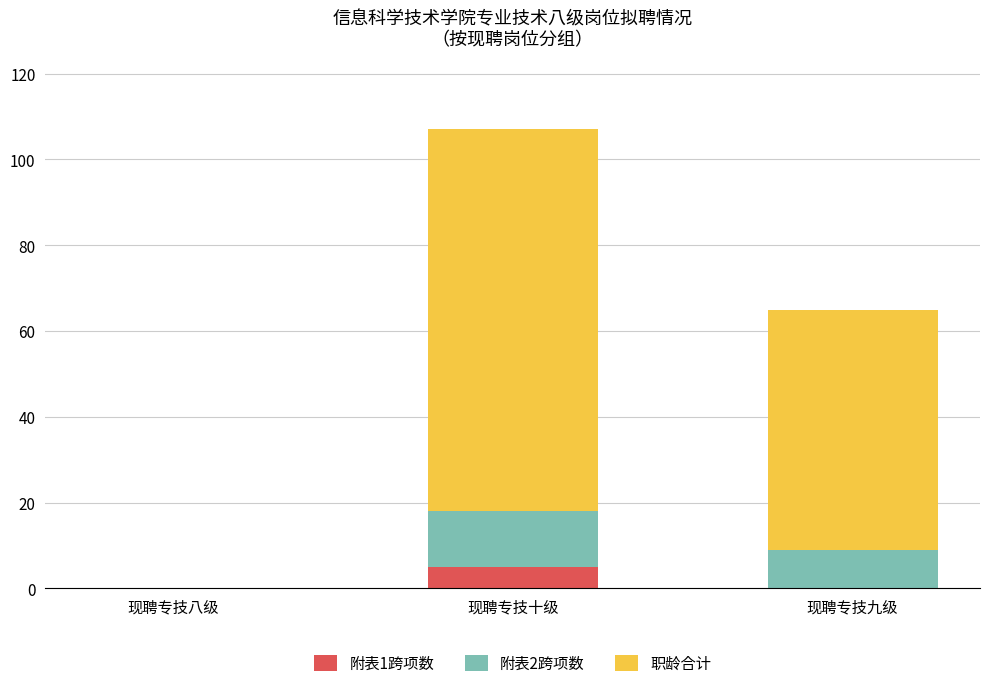

The value of 附表1跨项数 at 现聘专技八级 is 0. True or false?

True